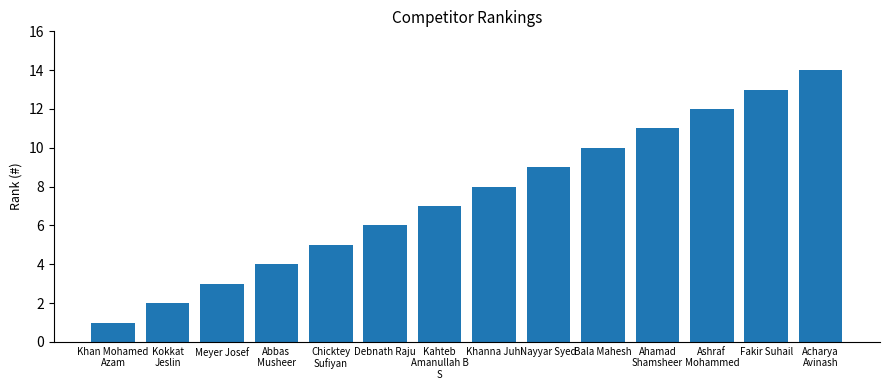

Between Abbas
Musheer and Chicktey
Sufiyan, which is larger?

Chicktey
Sufiyan